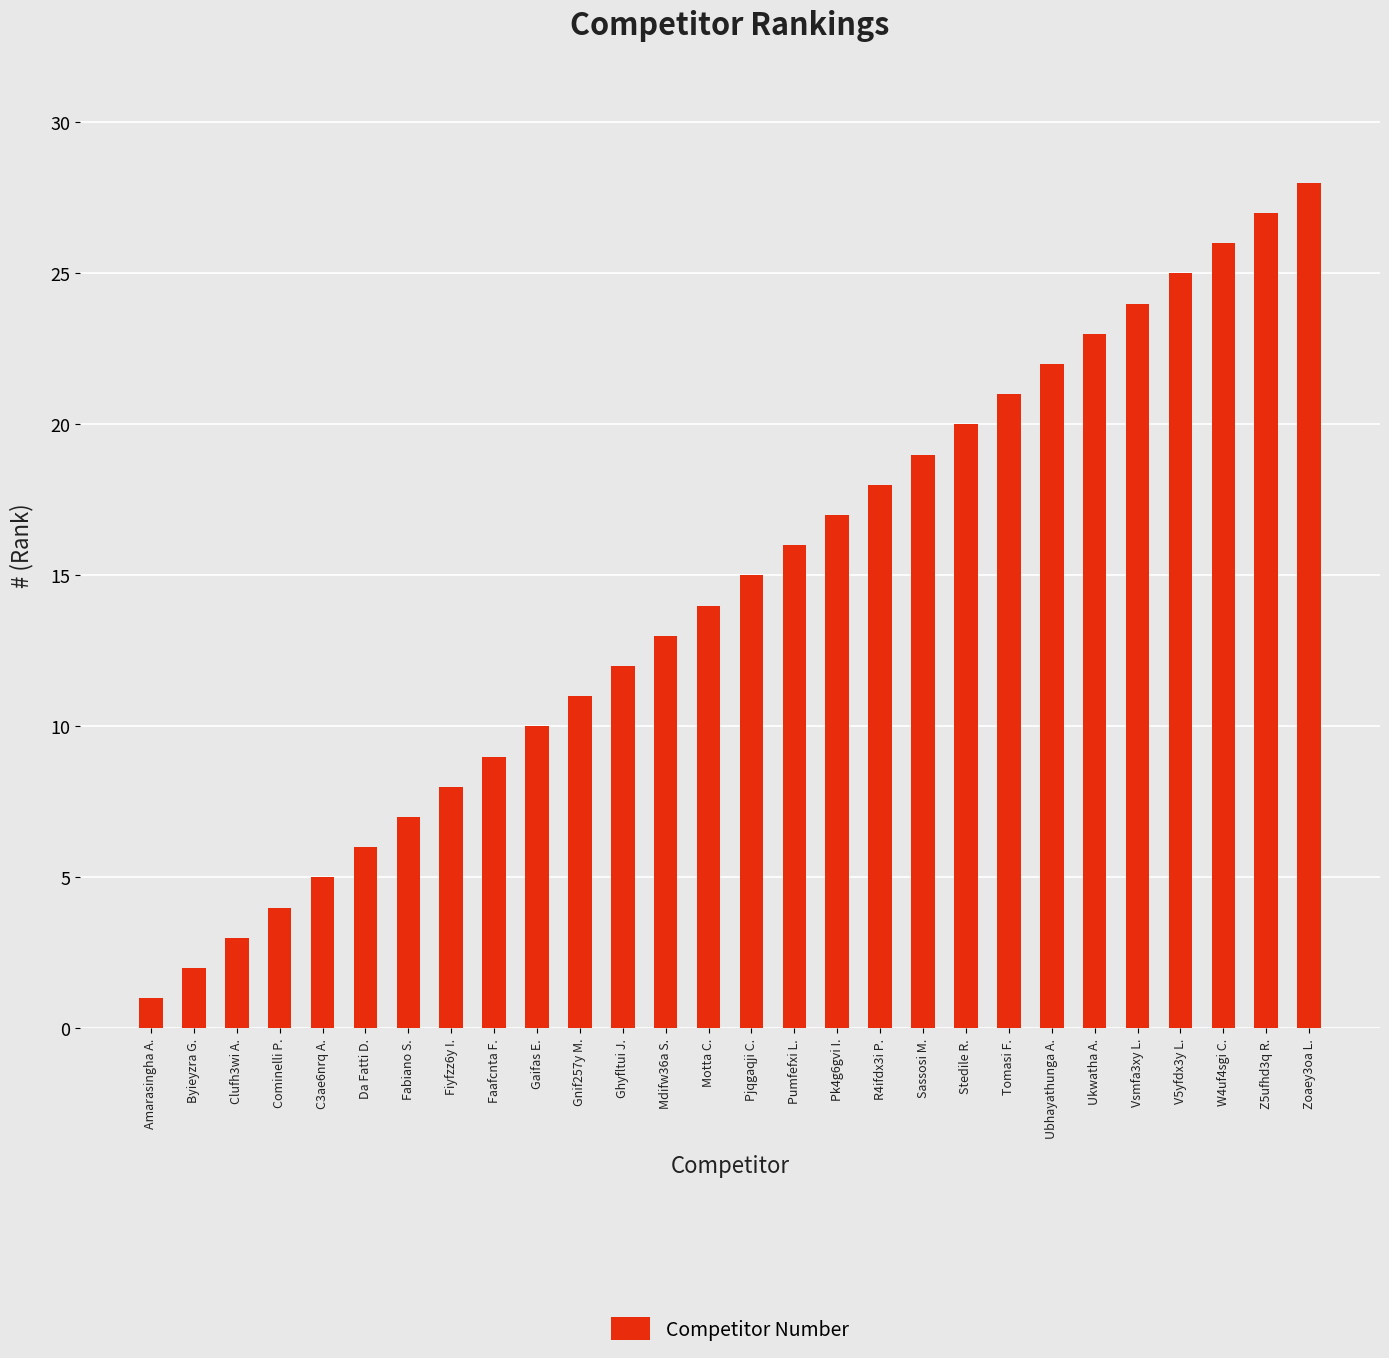

What is the sum of all values?

406